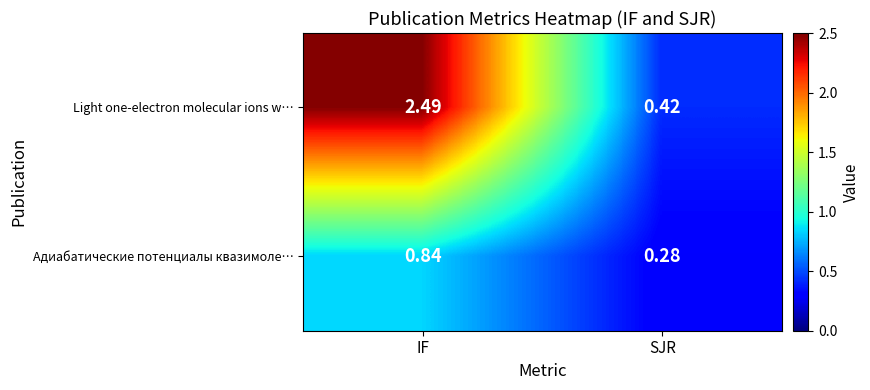

Which series has the largest total across all categories?

Light one-electron molecular ions w…